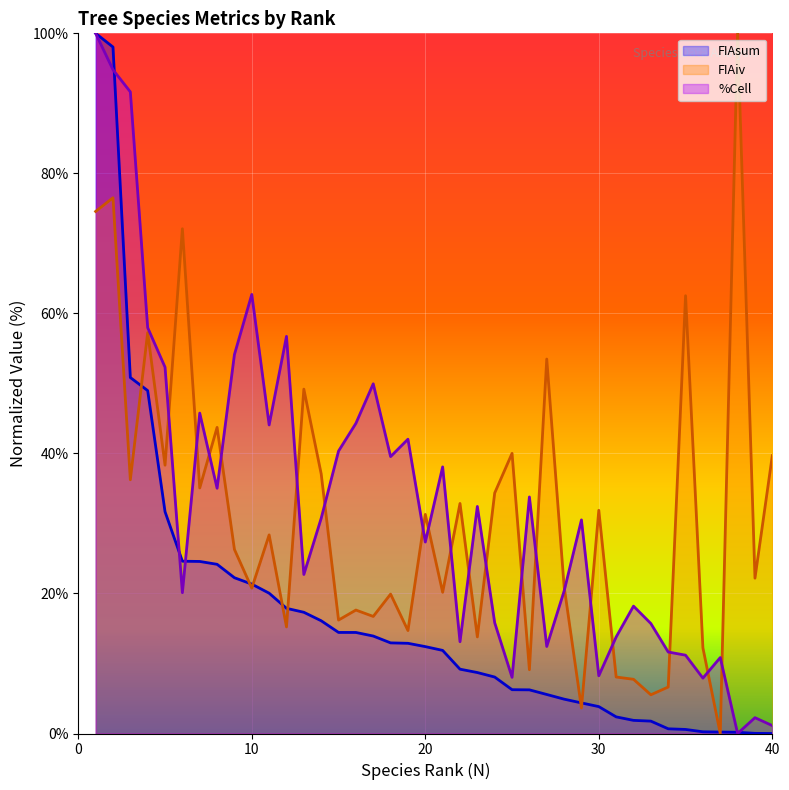

True or false: FIAsum has a value of 4.4 at 29.

True